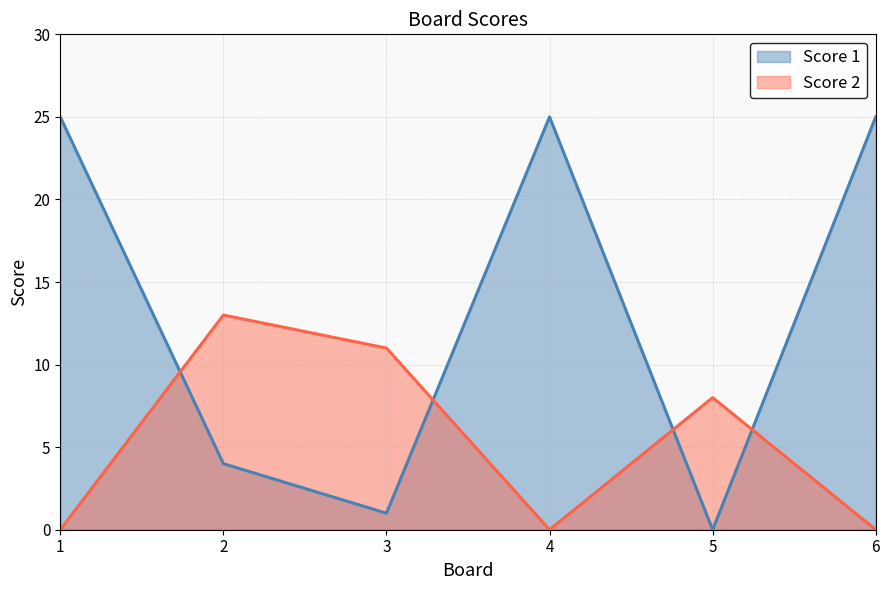

What is the value of the Score 2 point at the 5th from the left?

8